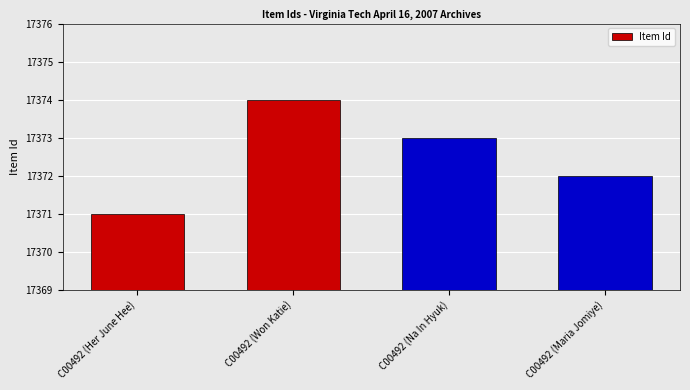

At which label does the data first exceed 17373?

C00492 (Won Katie)